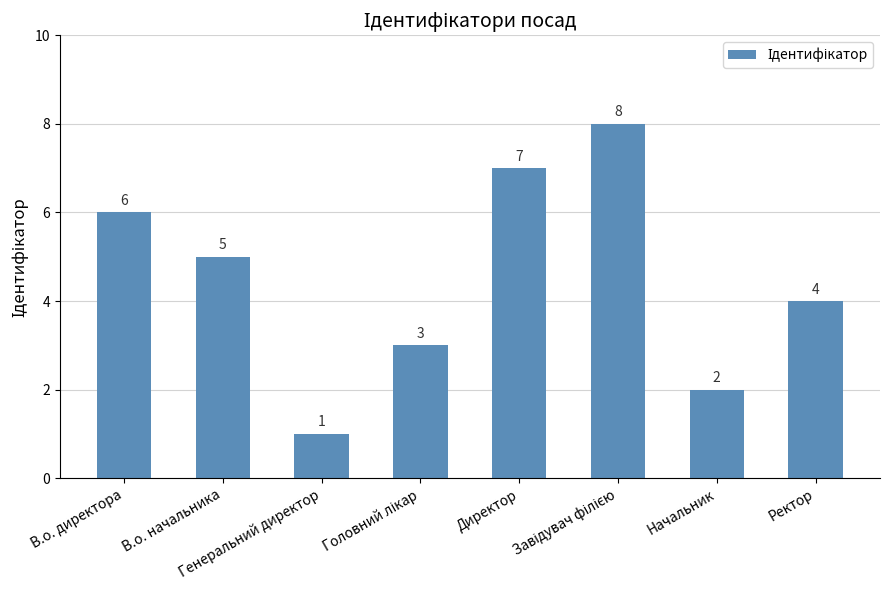

The chart shows a value of 1 at Генеральний директор. True or false?

True